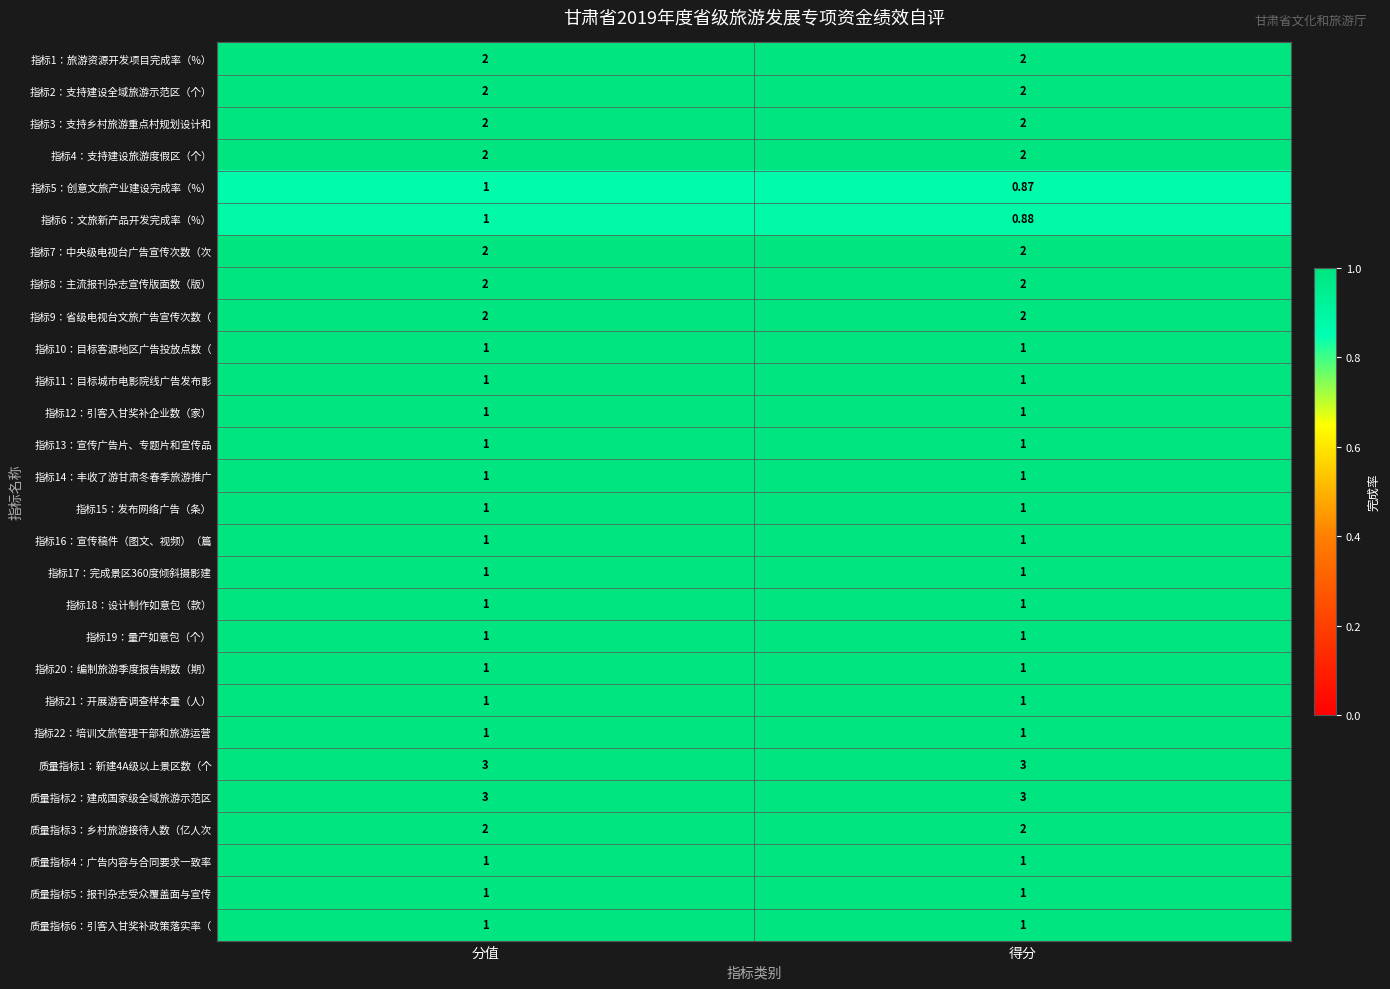

What is the total value across all series at 得分?

39.8